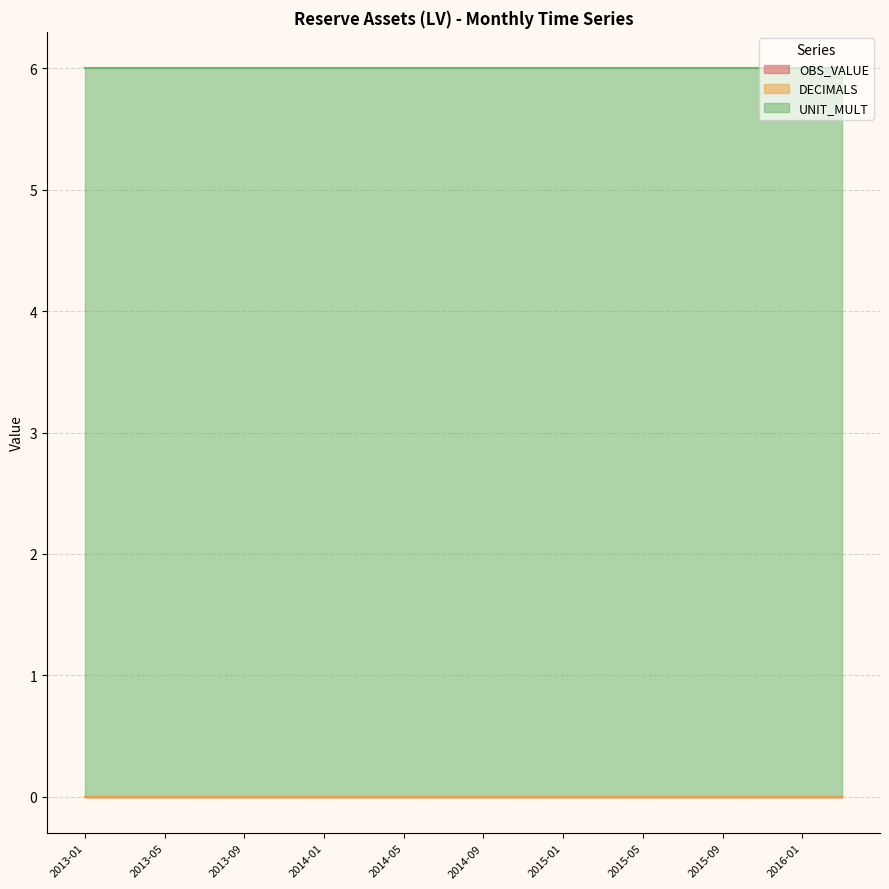

Between 2014-11 and 2015-03, which series saw the biggest shift?

OBS_VALUE